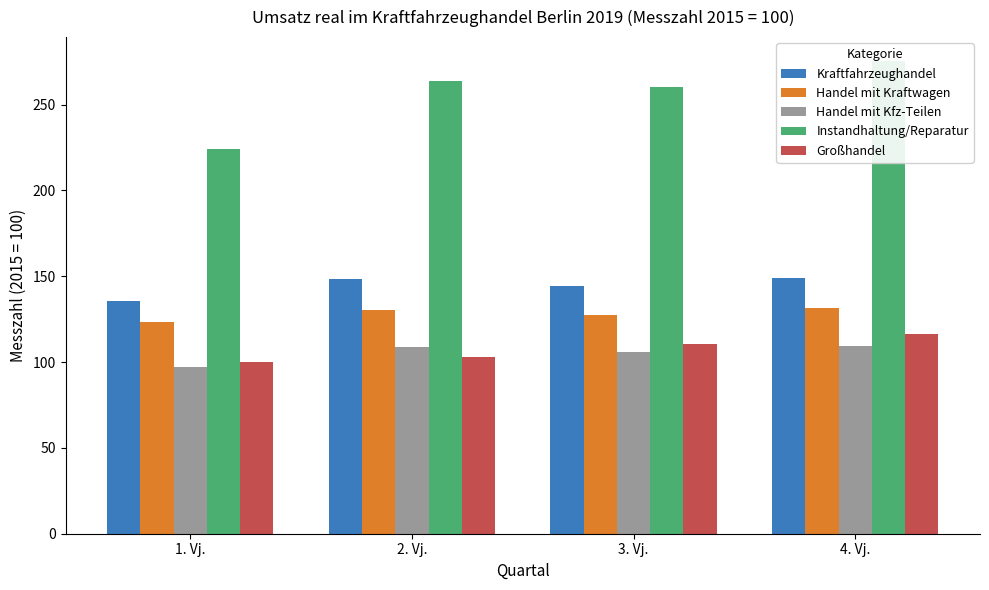

What is the highest value of the Handel mit Kfz-Teilen series?

109.4